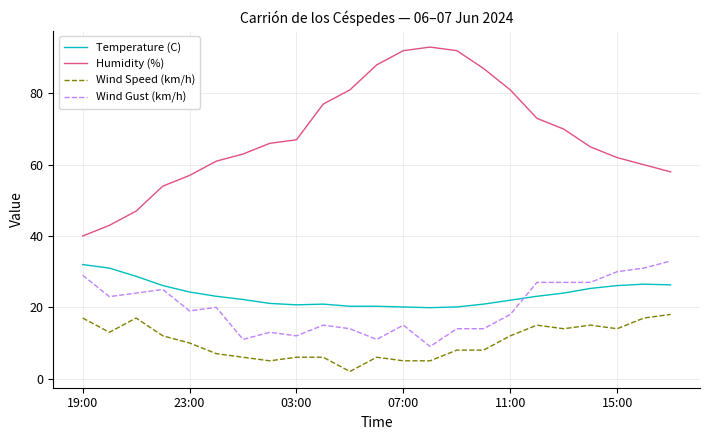

Which series has the largest range (max minus min)?

Humidity (%)